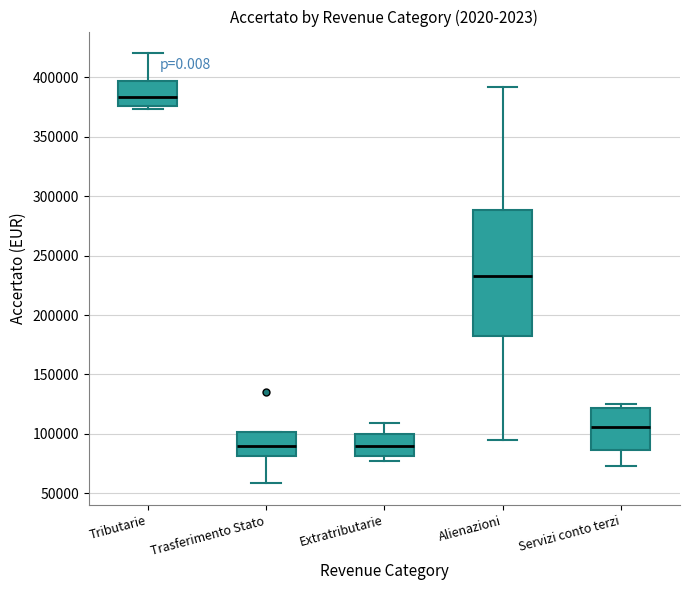

Where is the upper edge of the box for Trasferimento Stato on the y-axis? The values are not printed on the chart, so give them approximately, as read against the axis.

100000